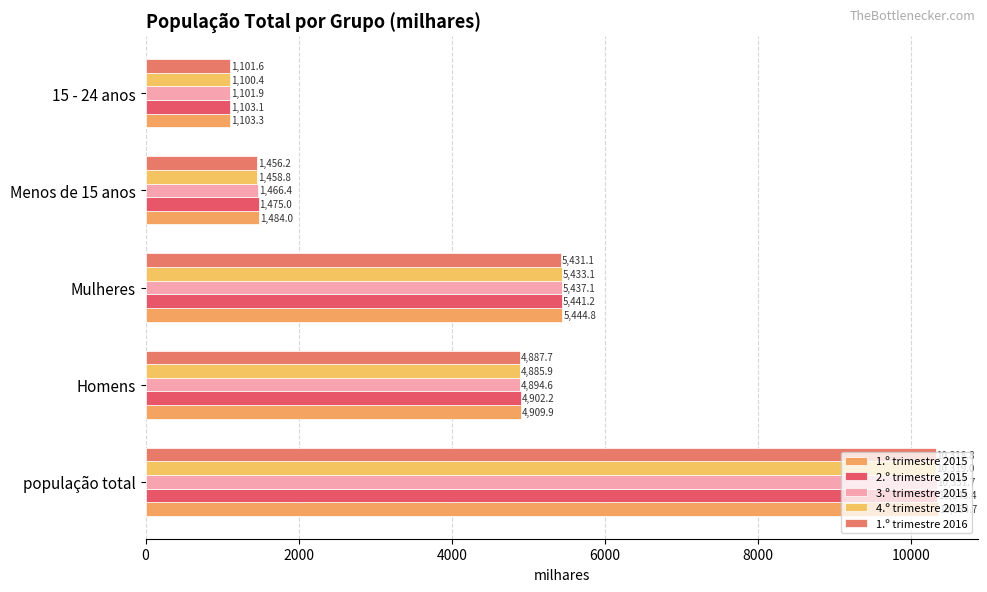

How many data points in 2.º trimestre 2015 are above 4902?

3